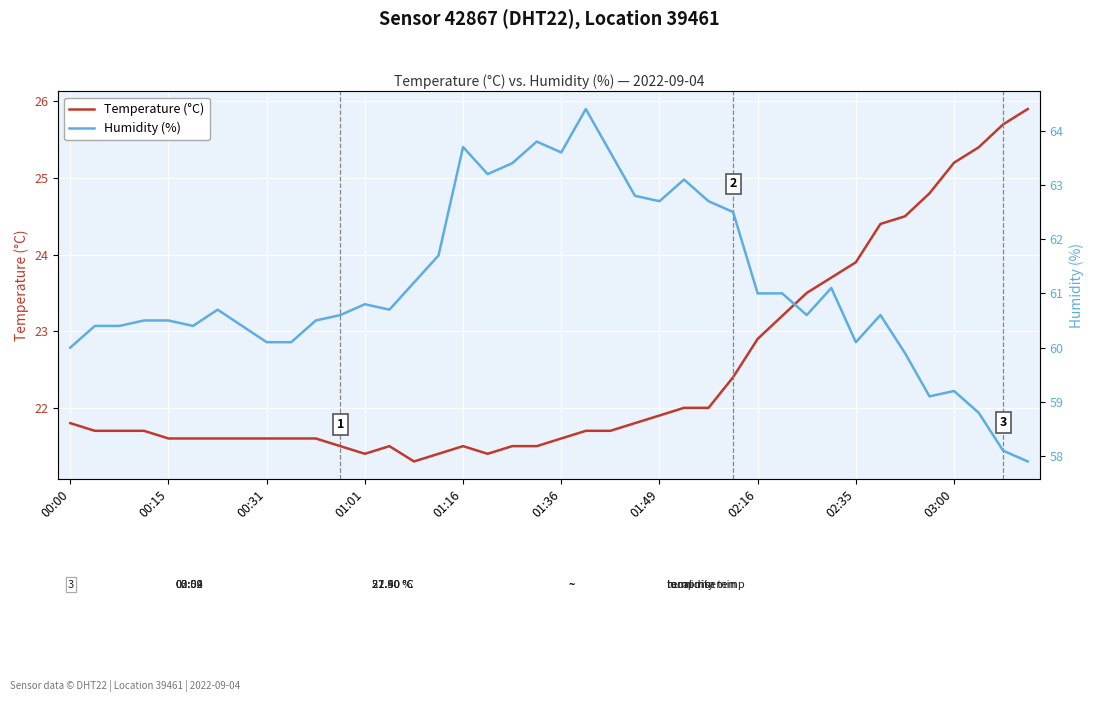

What is the value of the Temperature (°C) point at the 17th from the left?

21.5